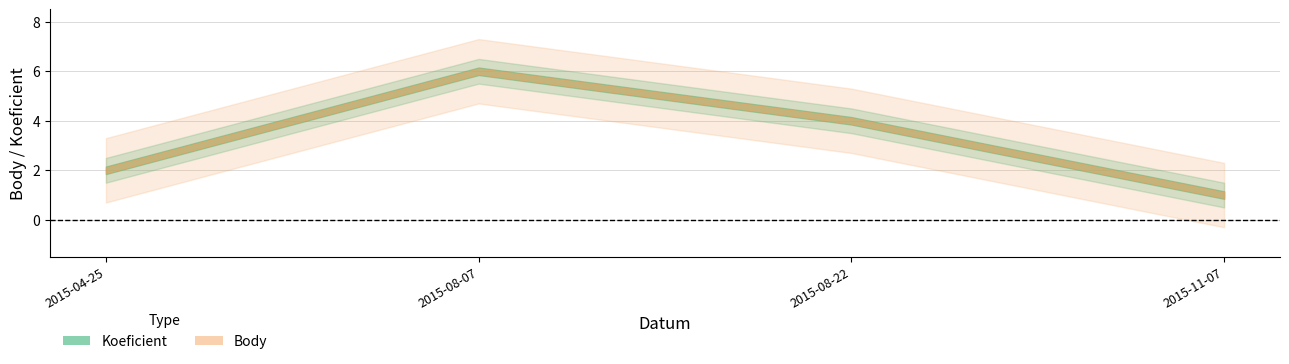

Which series has the largest total across all categories?

Koeficient